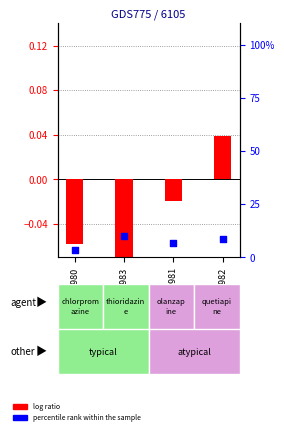

Which series reaches the maximum Y coordinate?

percentile rank within the sample